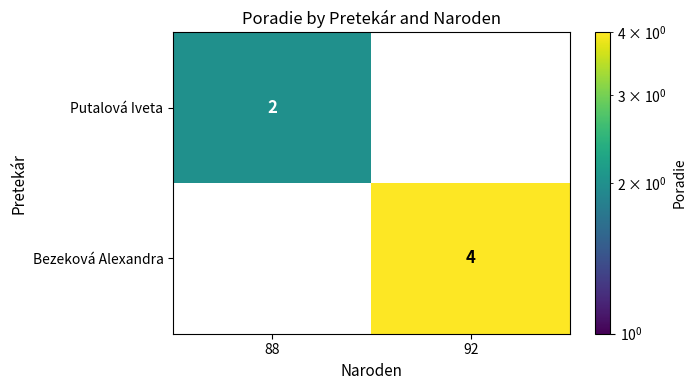

Which label corresponds to the largest value in the chart?

92